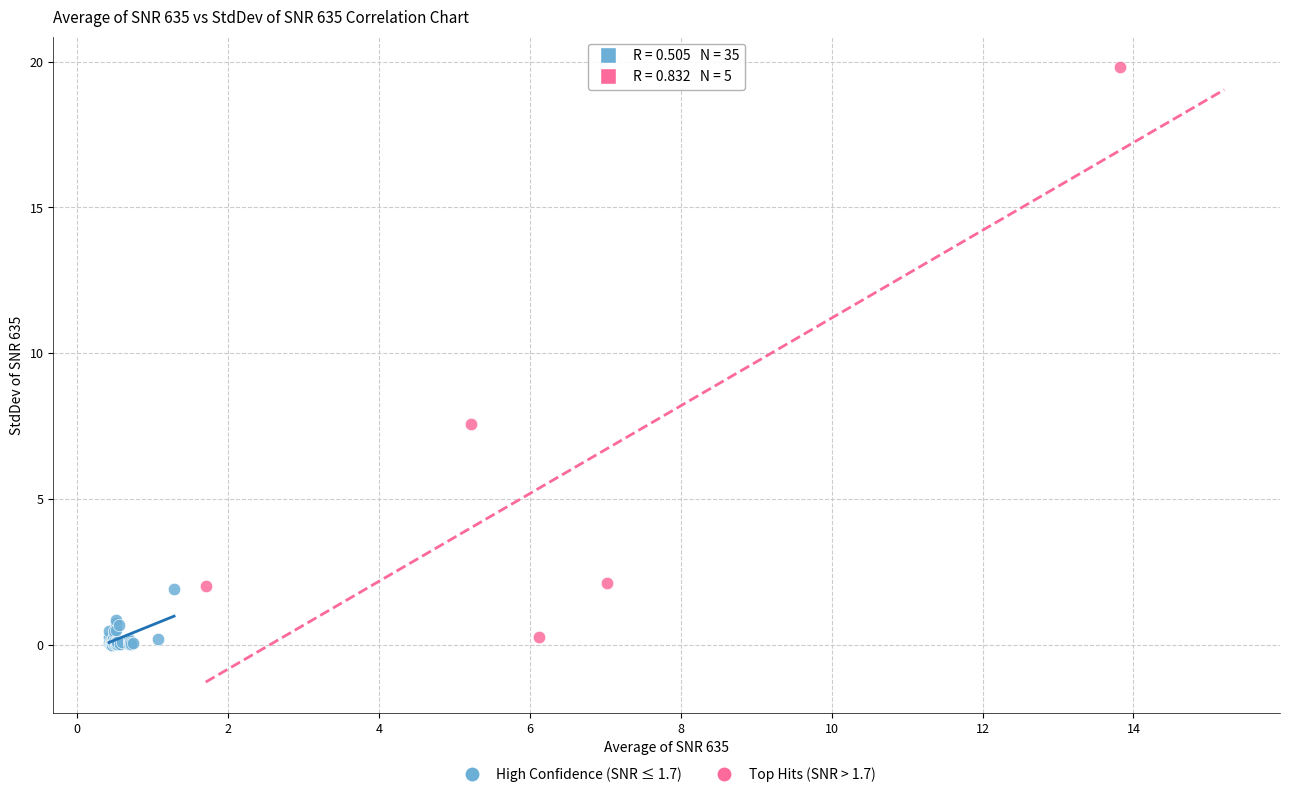

Which series reaches the maximum Y coordinate?

Top Hits (SNR > 1.7)